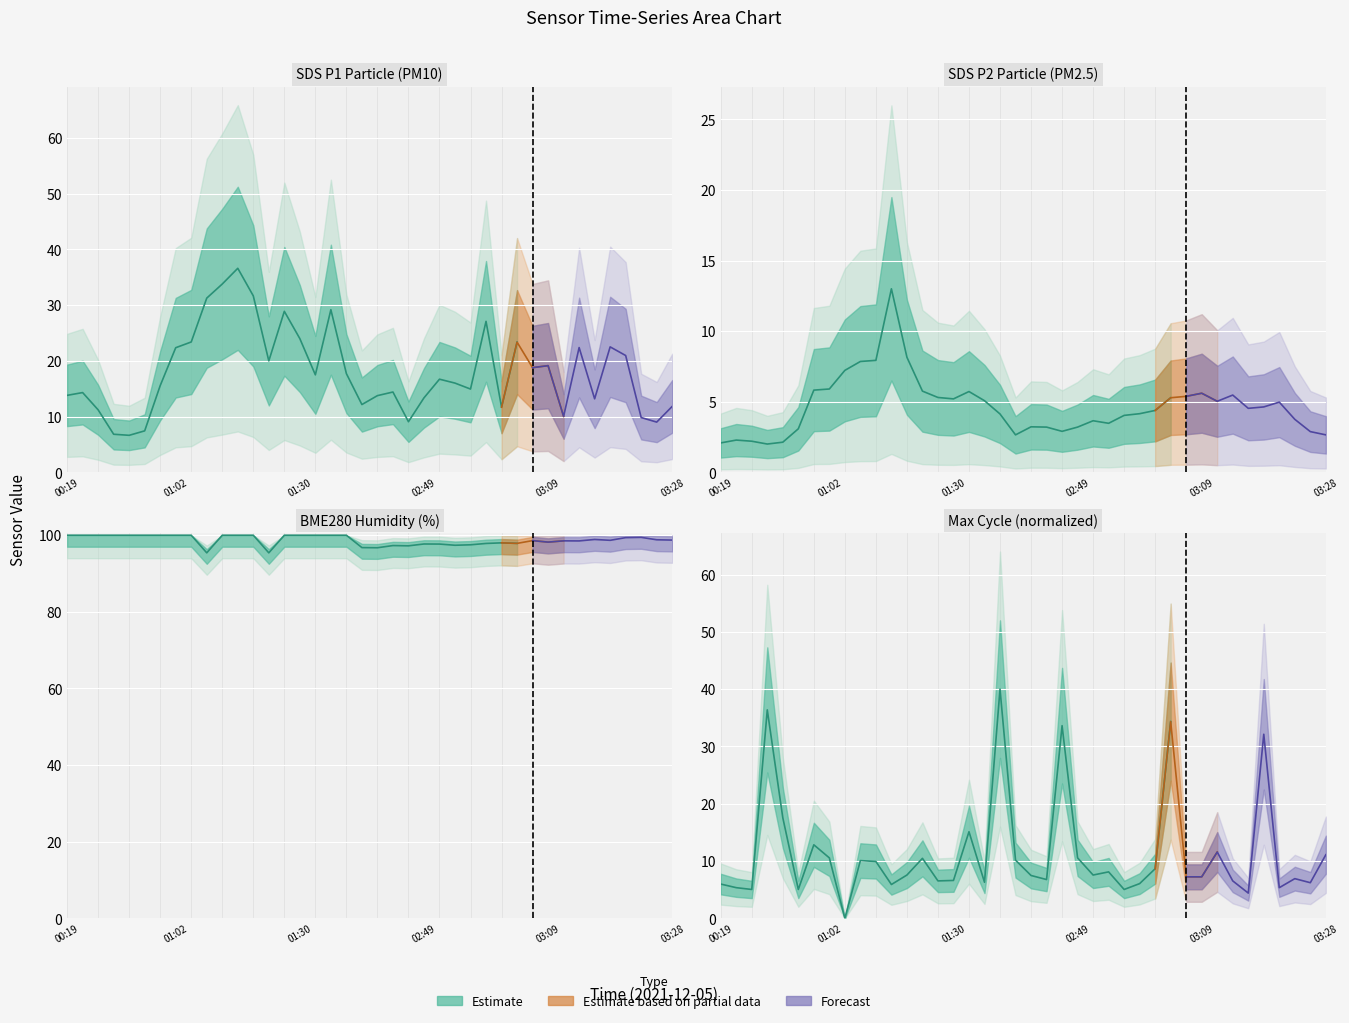

What is the value of the Max_cycle central point at the 17th from the left?

15.1